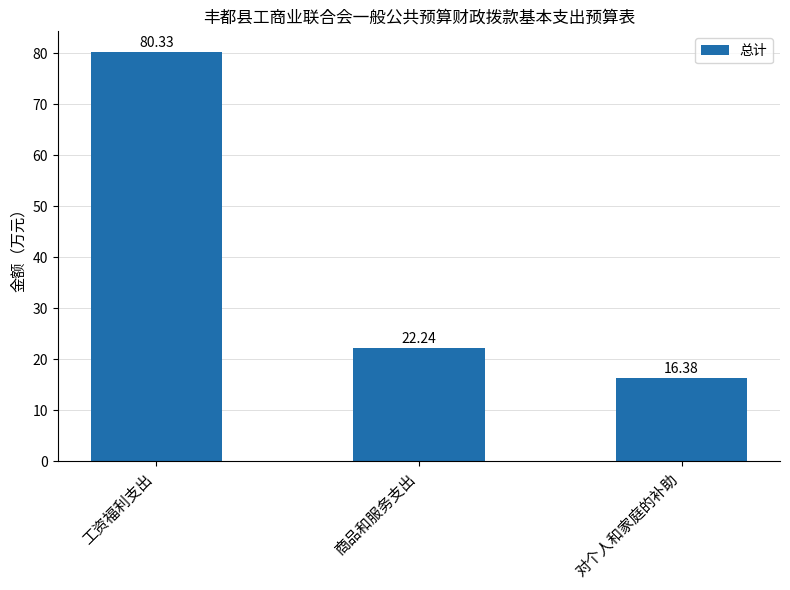

What is the difference between the values at 对个人和家庭的补助 and 商品和服务支出?

5.9